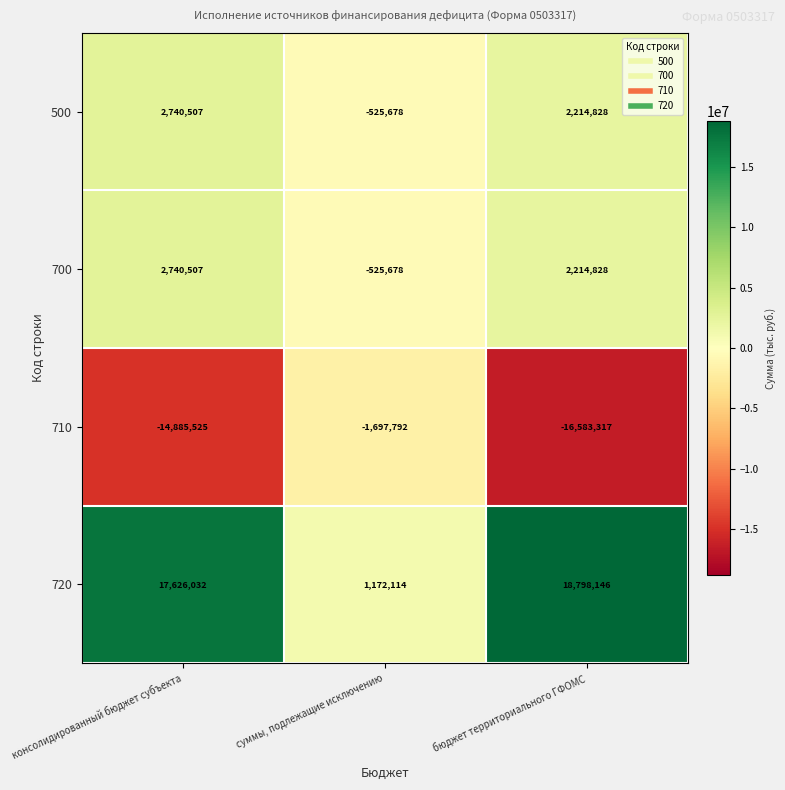

What is the spread (max minus min) of values at суммы, подлежащие исключению?

2869906